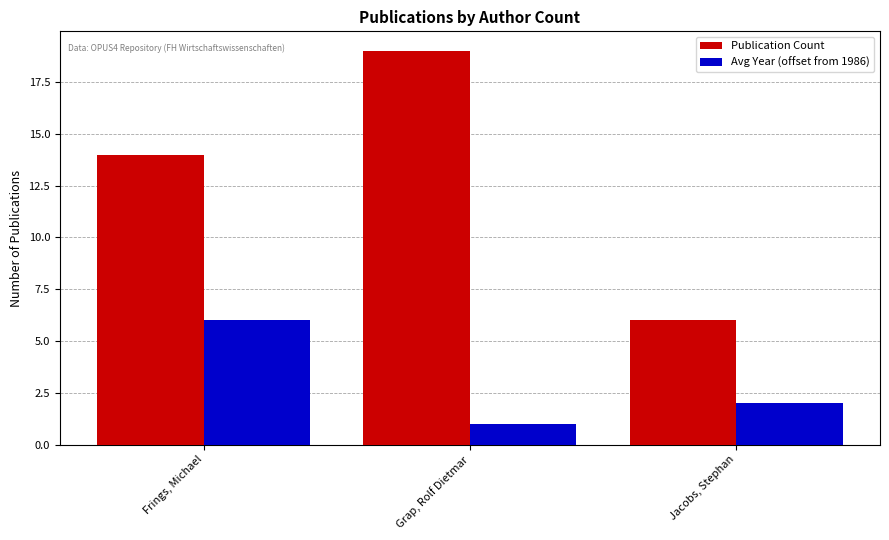

Which series has the largest range (max minus min)?

Publication Count